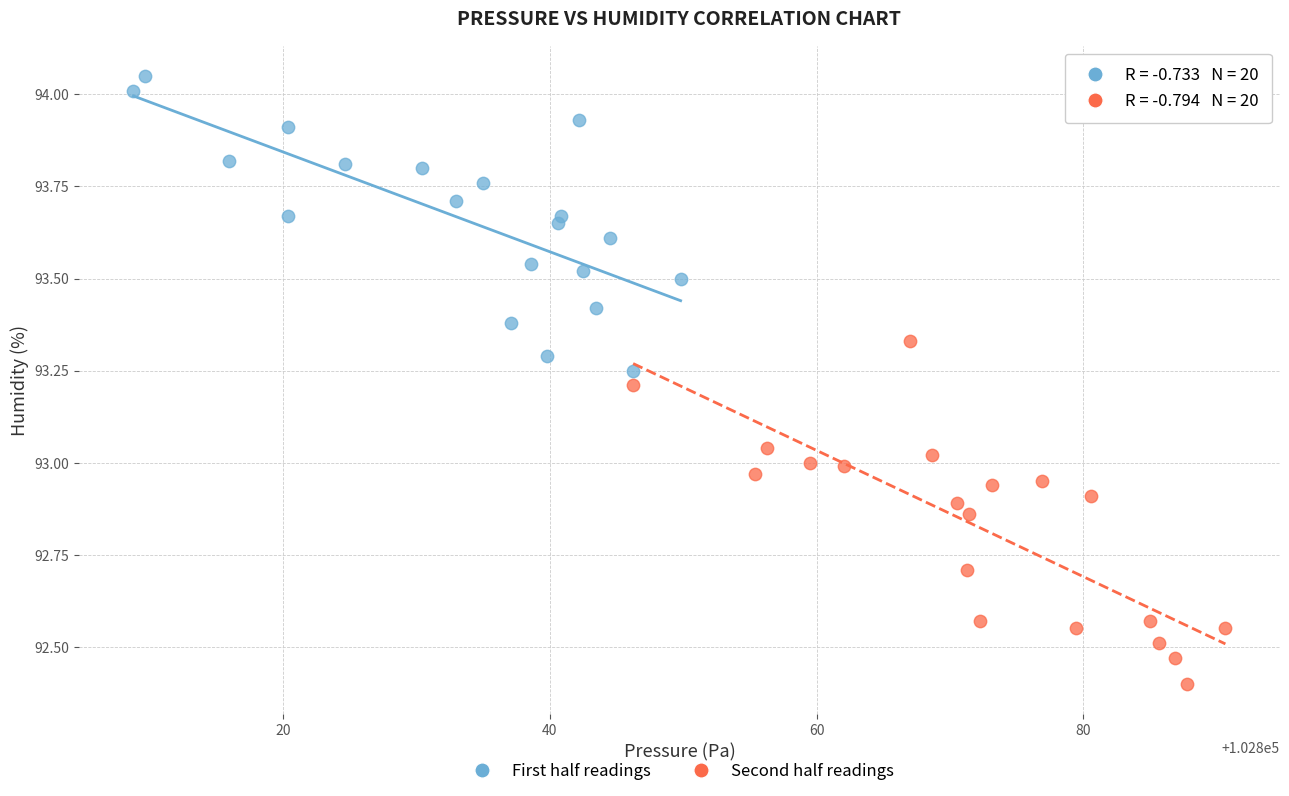

Which series contains the highest Y value?

First half readings